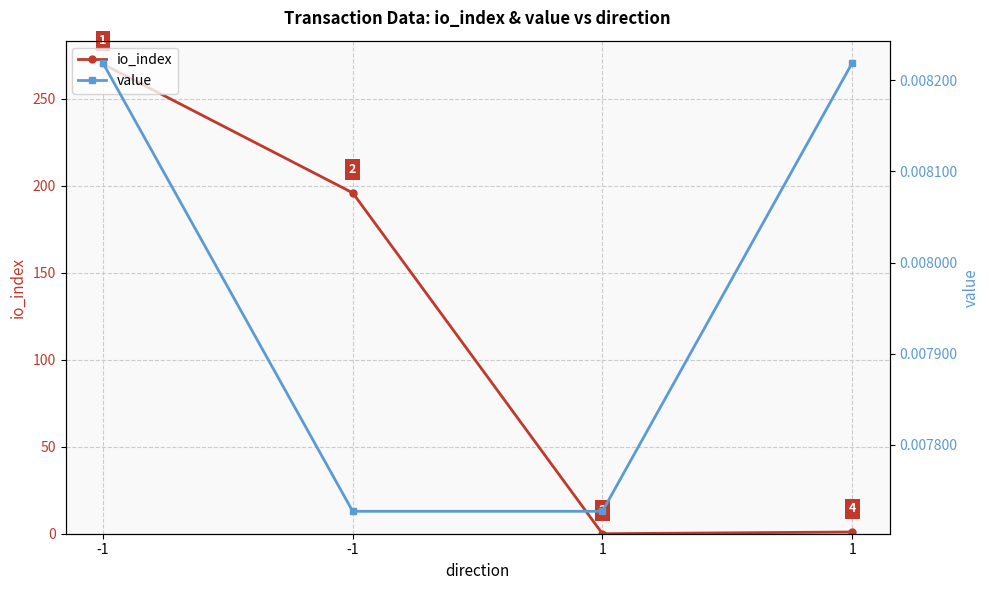

Rank the series at 1 from highest to lowest value.

value, io_index